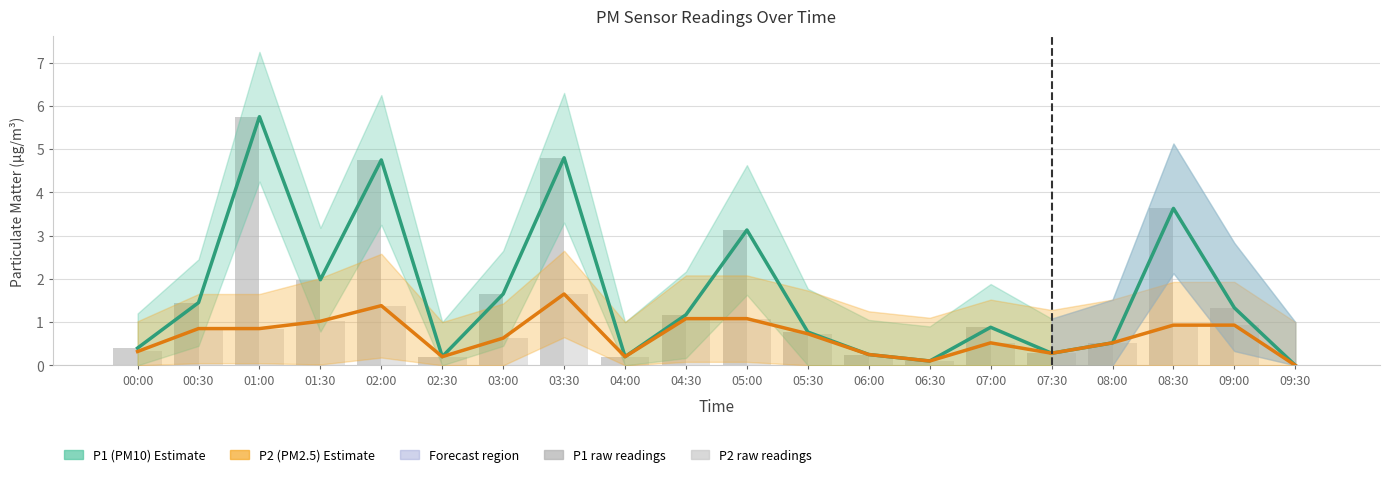

The value of P2 raw at 07:00 is 0.5. True or false?

True